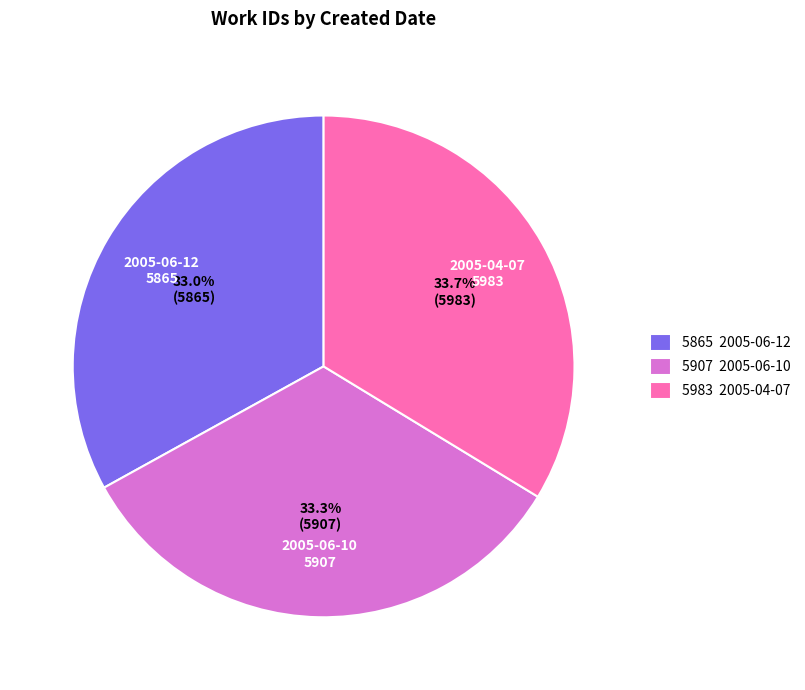

Approximately how many times larger is the value at 2005-06-12 compared to 2005-04-07?

1.0